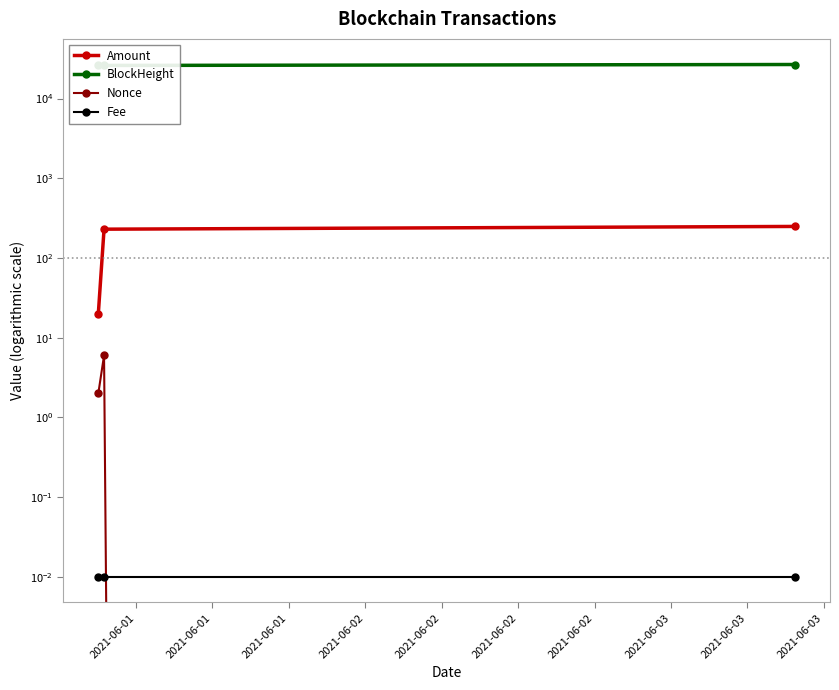

The BlockHeight series shows 9121.1 at 2021-06-01. True or false?

False